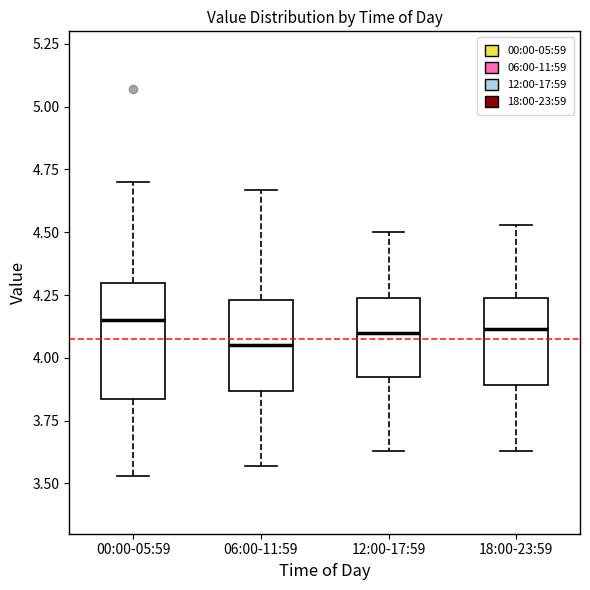

Where does the median line of the box for 00:00-05:59 sit on the y-axis? The values are not printed on the chart, so give them approximately, as read against the axis.

4.15